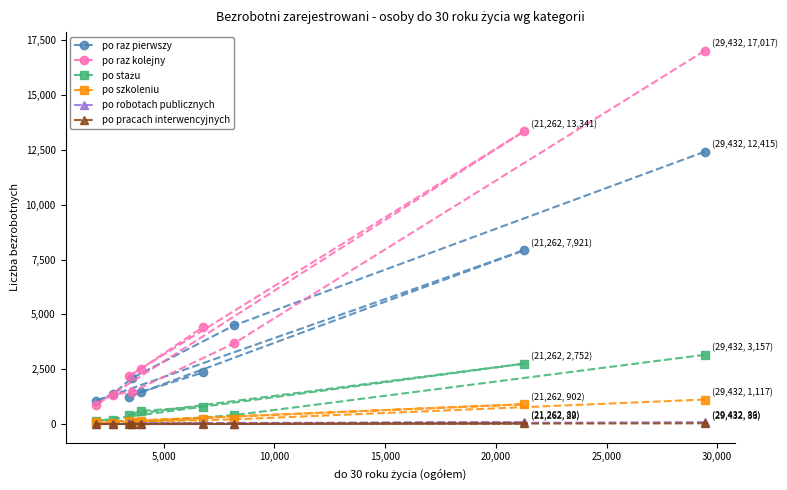

What is the greatest value displayed?

17017